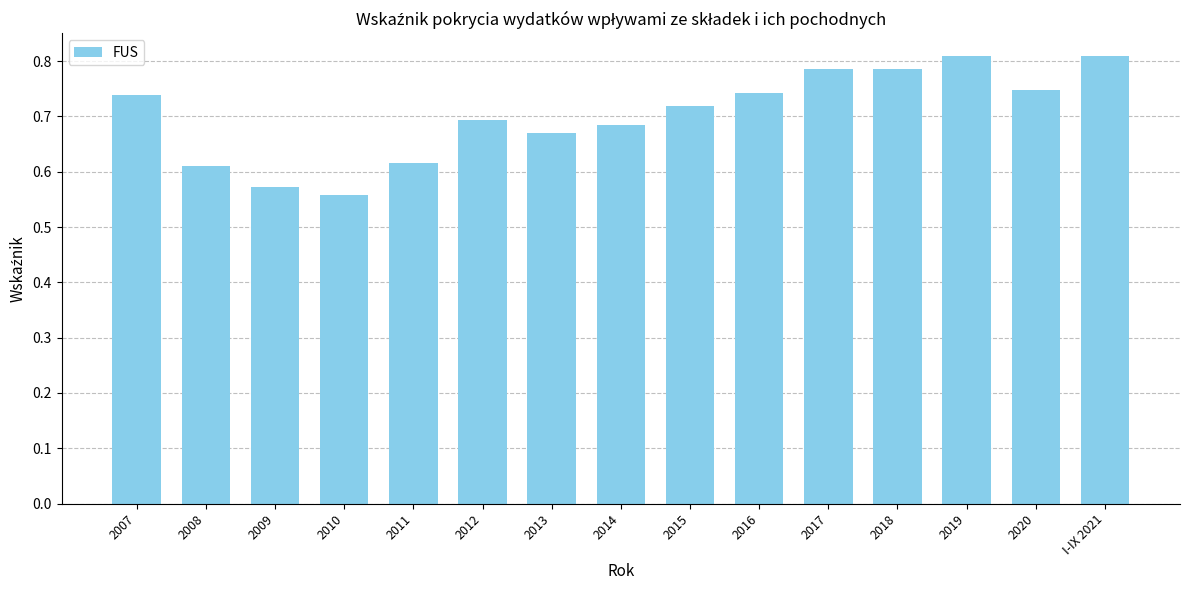

What is the sum of the values at 2020 and I-IX 2021?

1.6